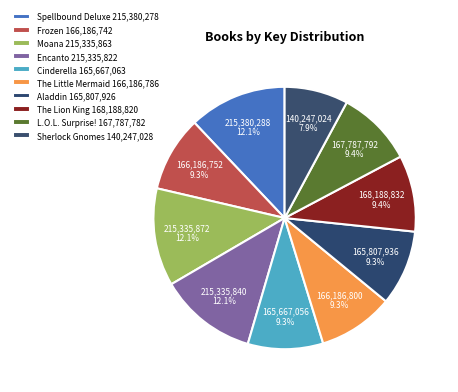

How many segments does this pie chart have?

10